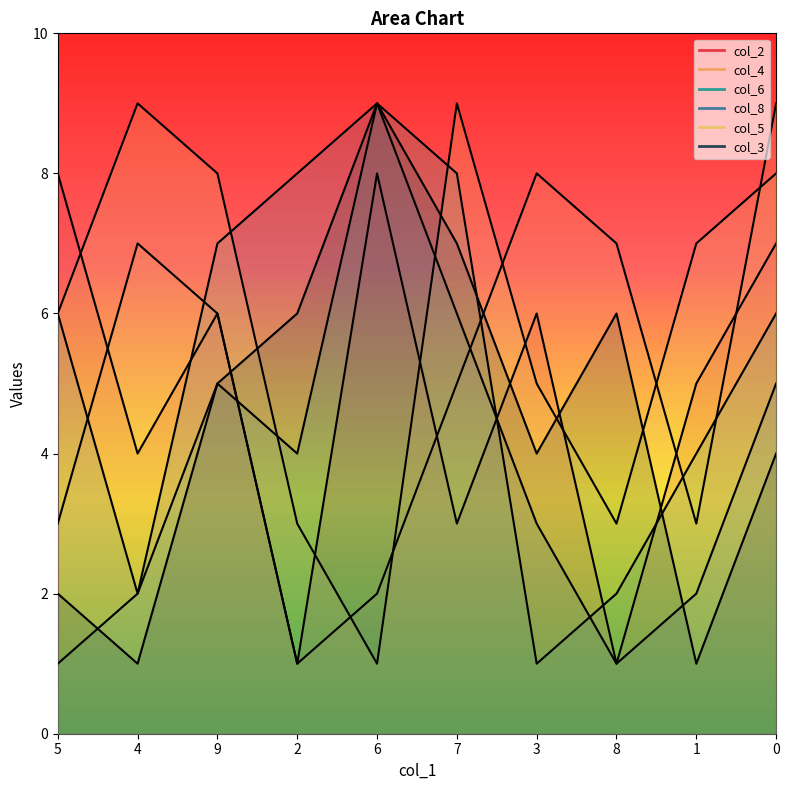

Rank the series by their maximum value, from lowest to highest.

col_2, col_4, col_6, col_8, col_5, col_3